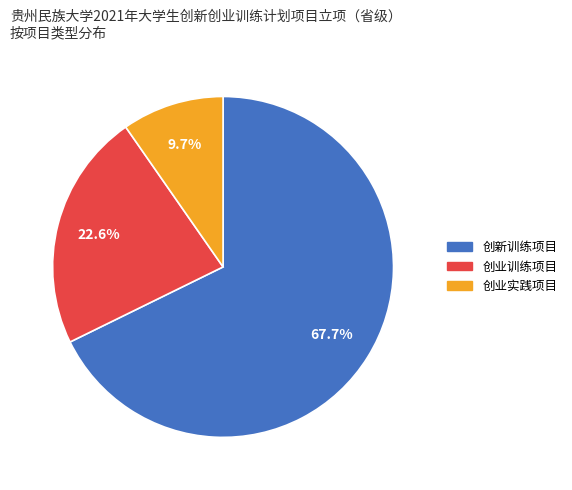

To the nearest percent, what is the average slice percentage?

33%